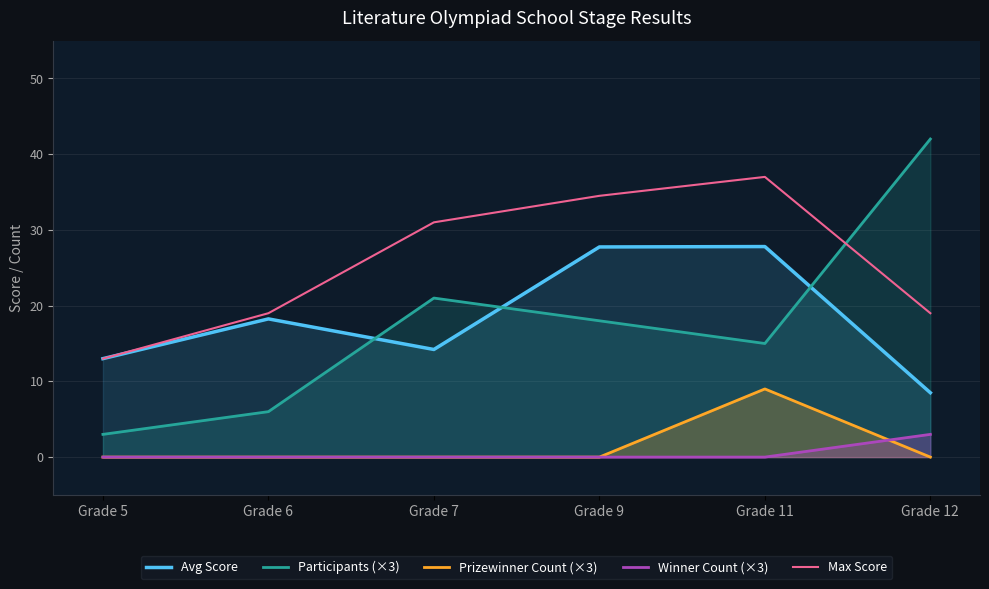

Rank the series by their maximum value, from lowest to highest.

Winner Count (×3), Prizewinner Count (×3), Avg Score, Max Score, Participants (×3)